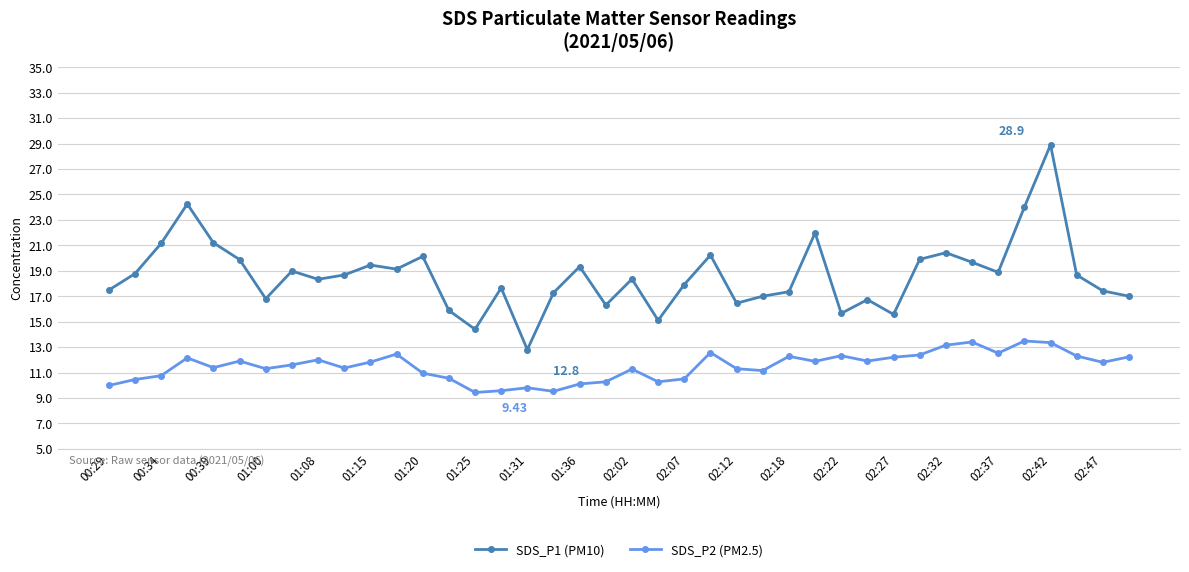

True or false: SDS_P2 (PM2.5) has more than 0 points higher than both neighbors.

True